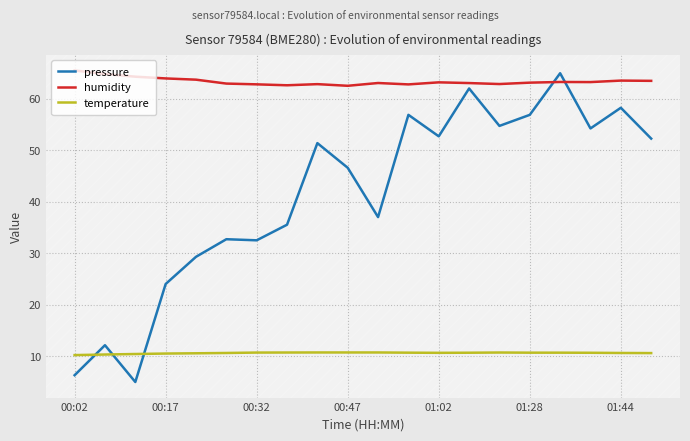

True or false: humidity has a value of 62.6 at 00:47.

True